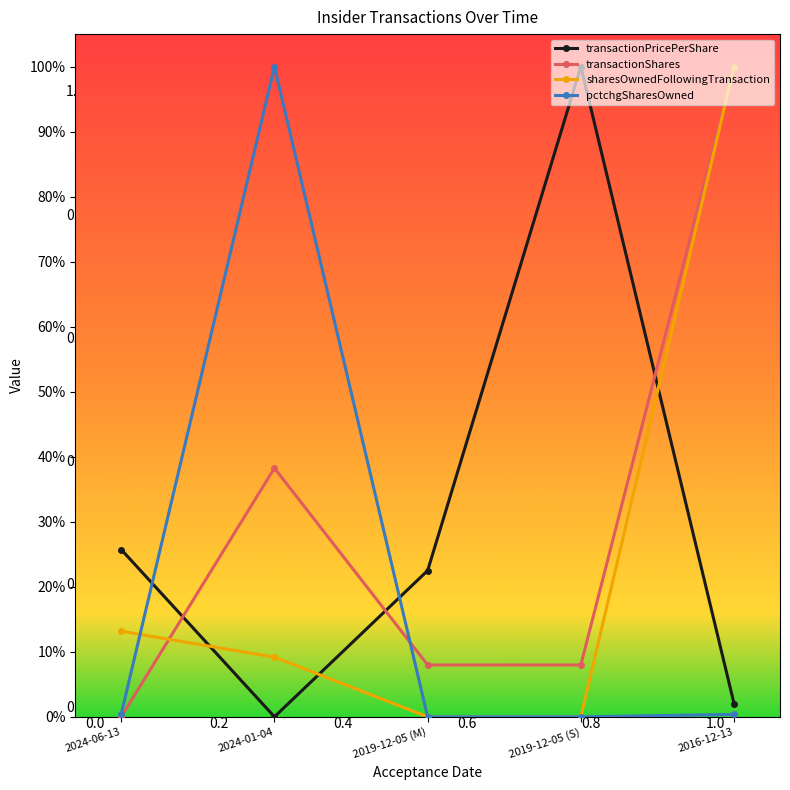

Which series changed the most between 2019-12-05 (M) and 2019-12-05 (S)?

transactionPricePerShare